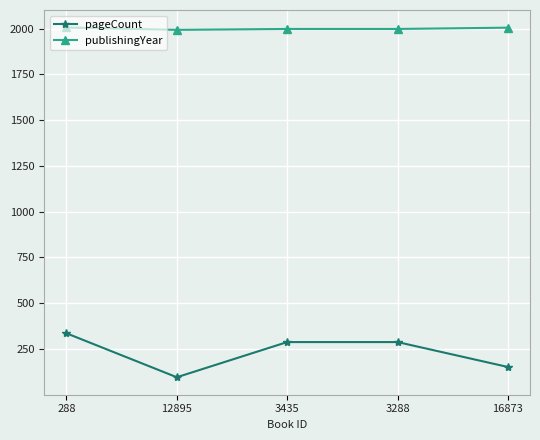

What is the difference between the maximum and second lowest values in the publishingYear series?

8